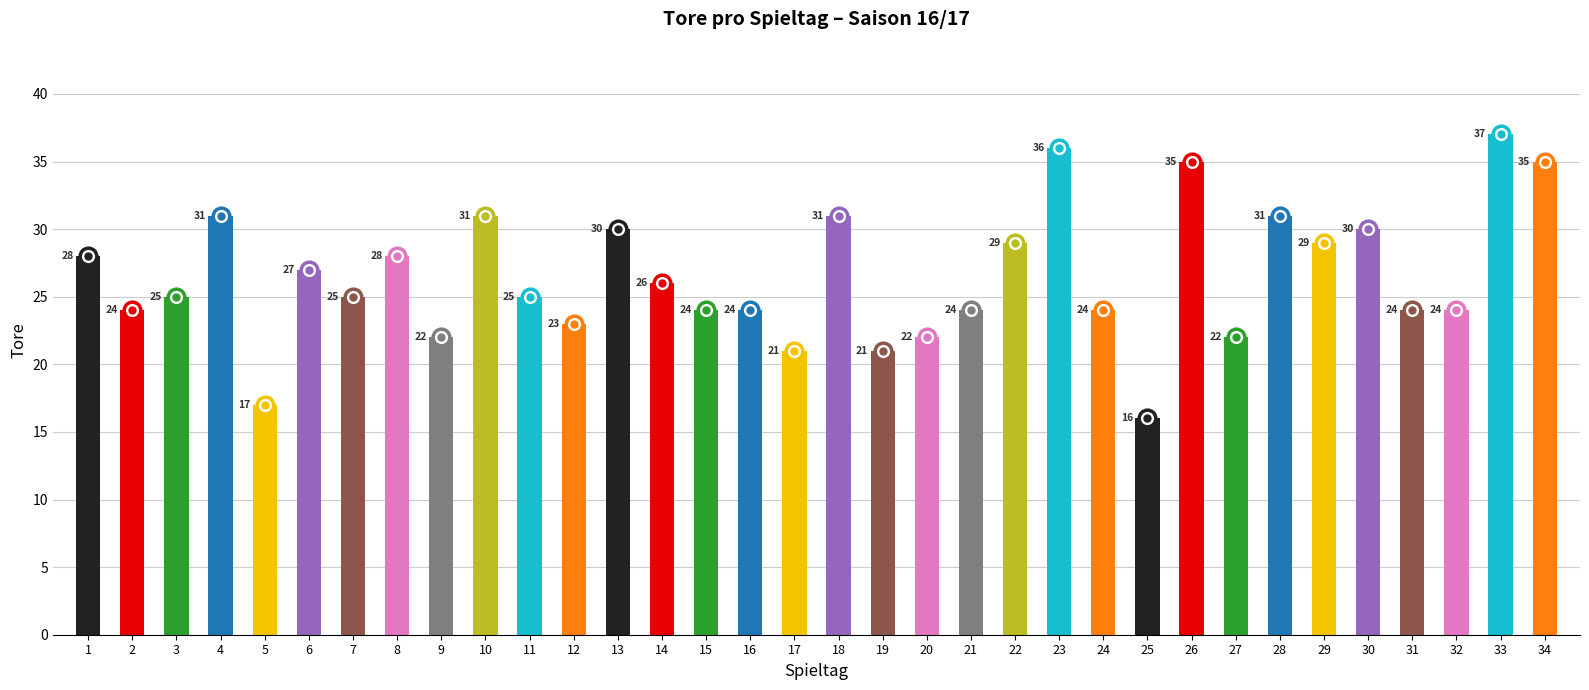

What is the average value?

26